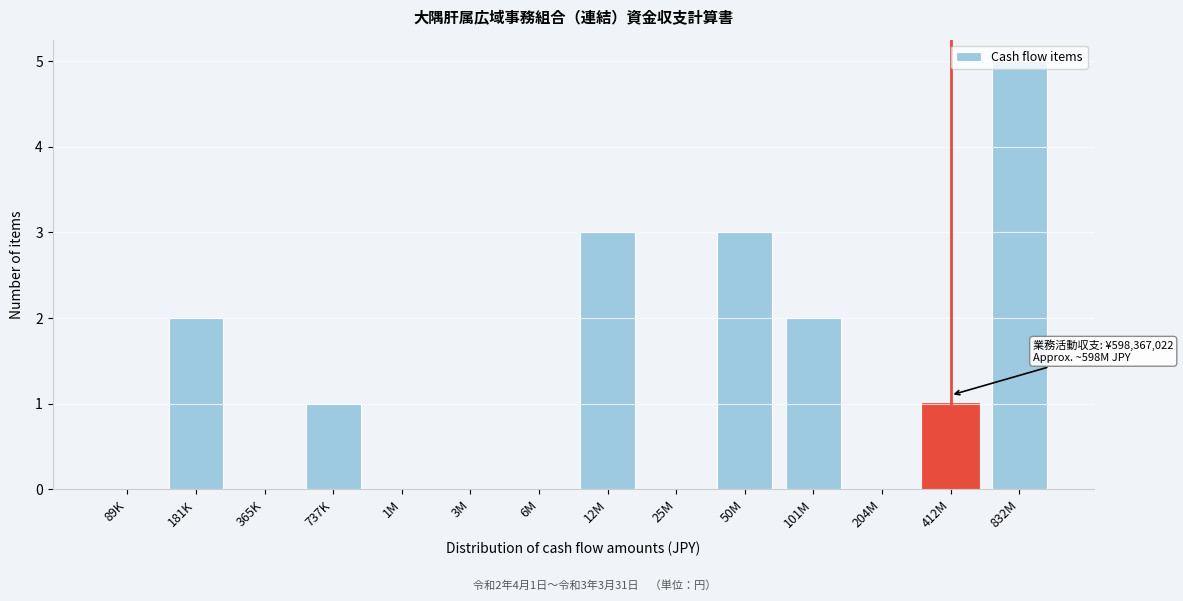

What is the greatest value displayed?

5